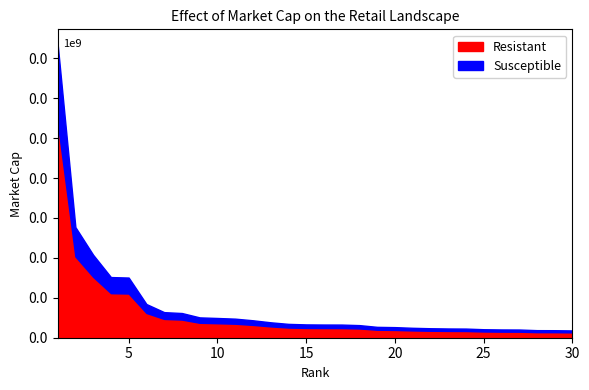

Where does the Resistant series first go above 48999?

1